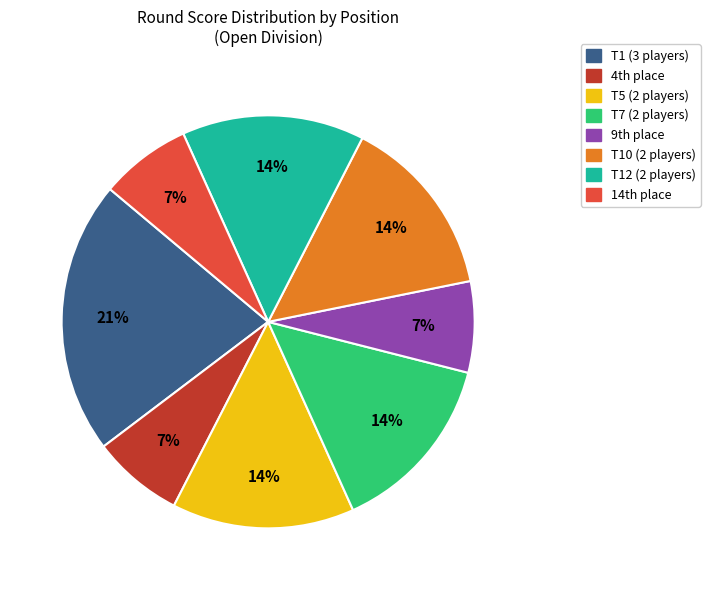

Does any single category account for the majority?

No